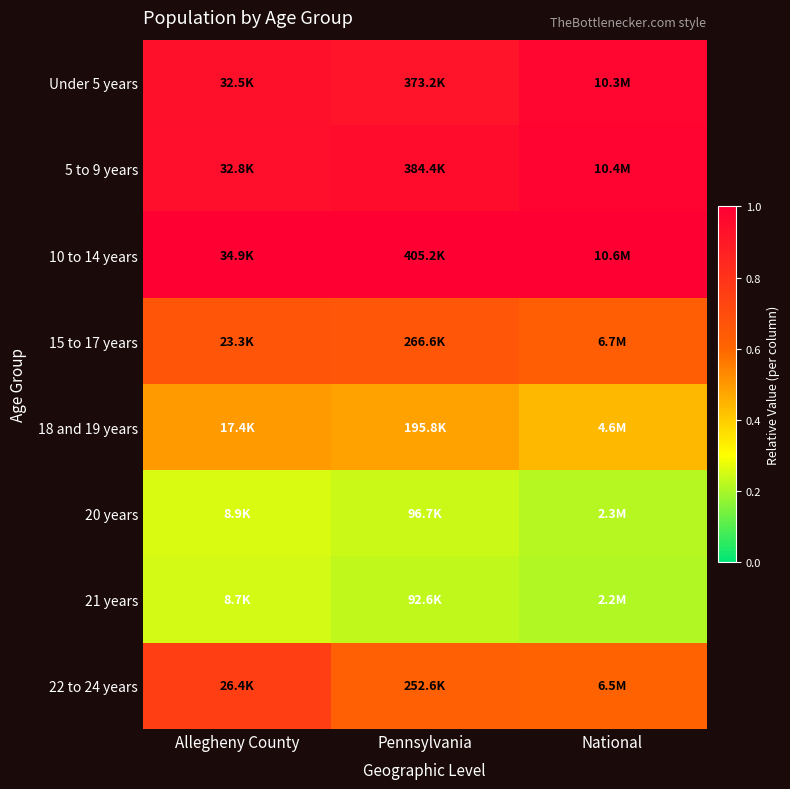

Count the number of categories in the chart.

3